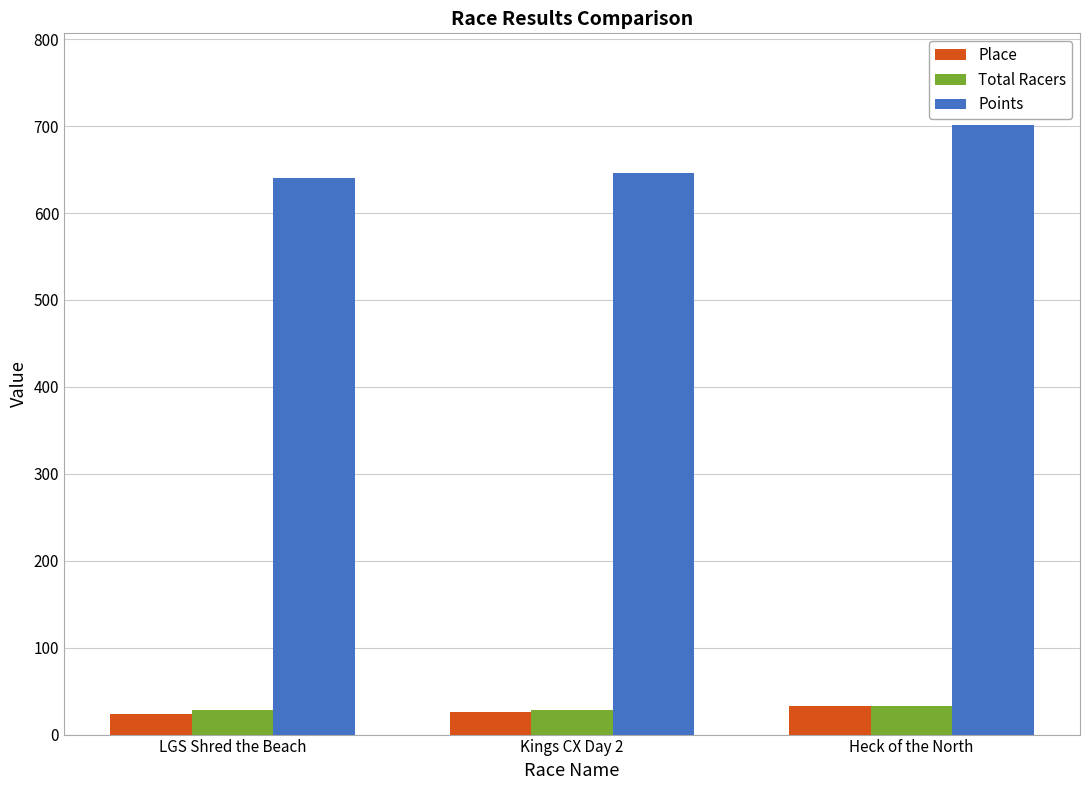

What is the smallest value displayed?

24.0